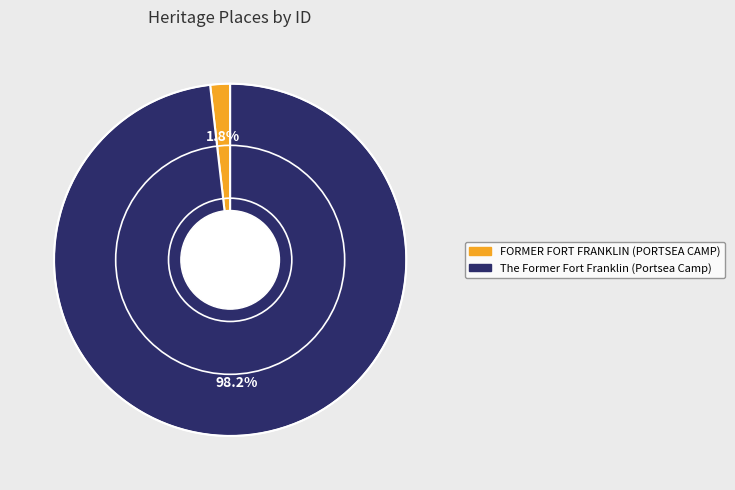

The FORMER FORT FRANKLIN (PORTSEA CAMP) slice represents 2% of the pie. True or false?

True